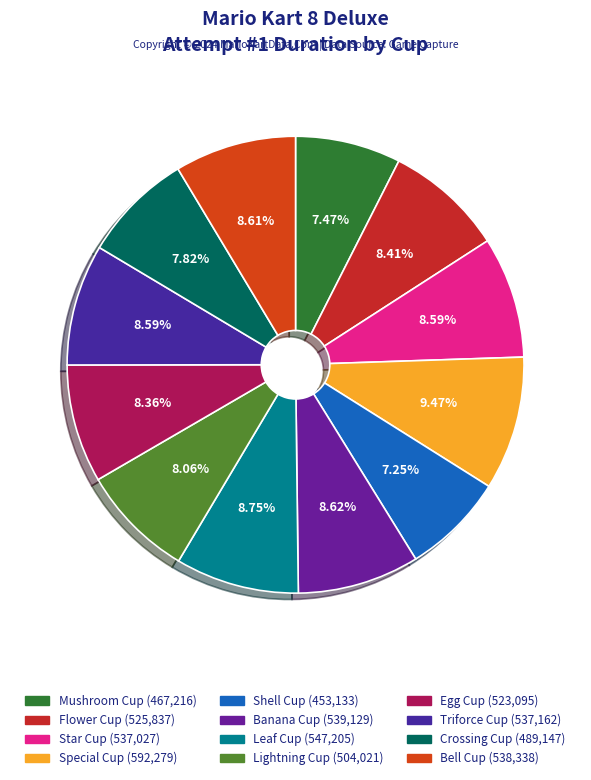

Which category has the biggest portion of the pie?

Special Cup